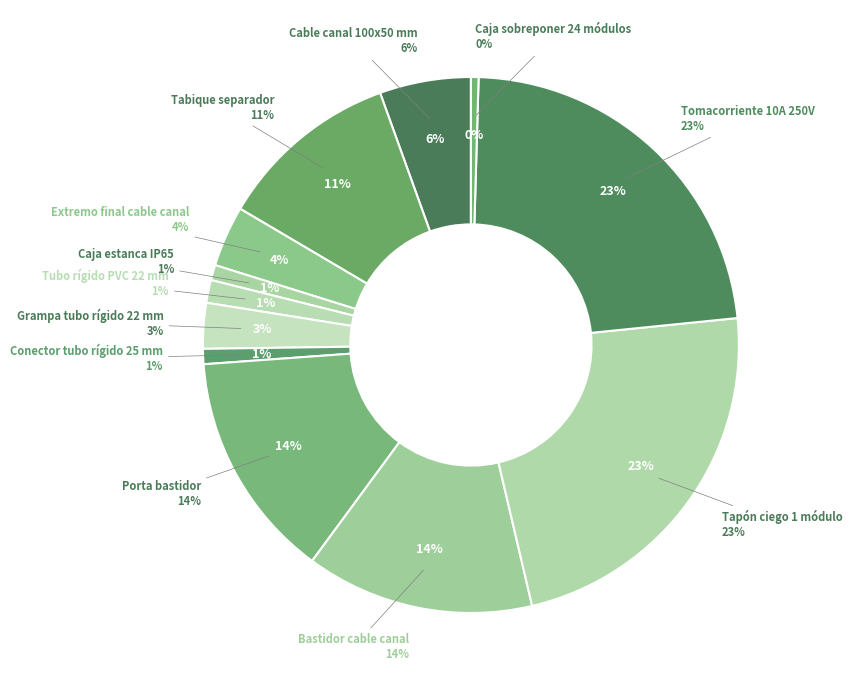

What percentage is the Tomacorriente 10A 250V slice, to the nearest percent?

23%